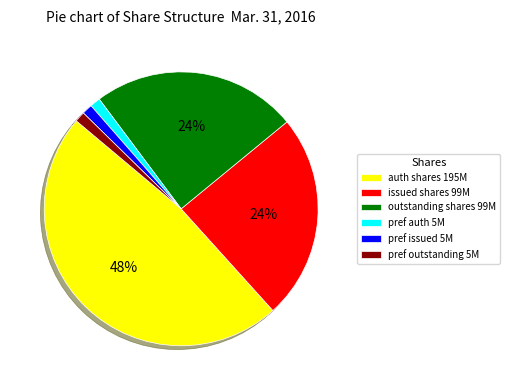

What is the largest slice in the pie chart?

auth shares 195M